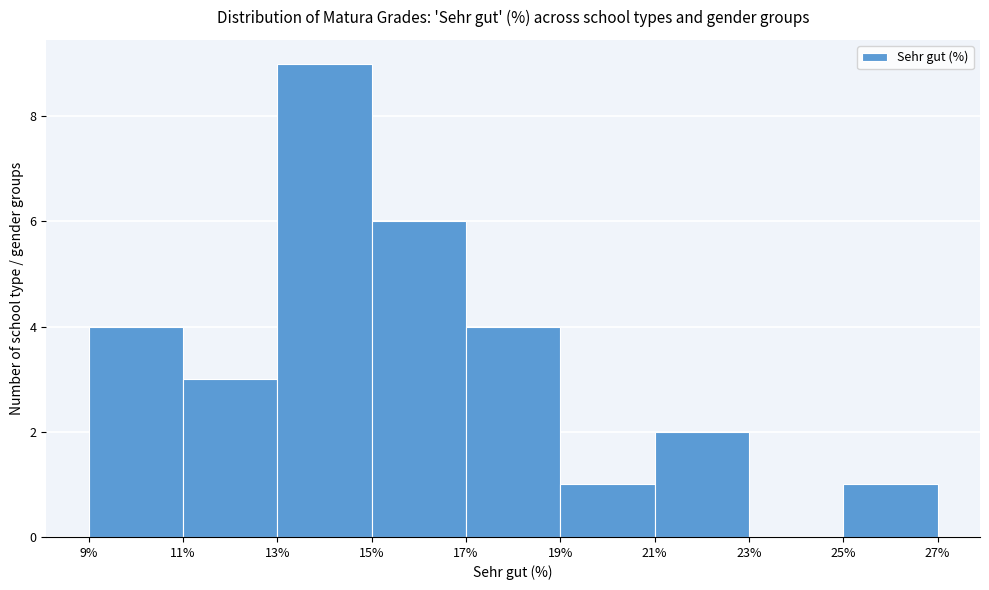

What is the height of the bar covering 19% to 21% on the x-axis? The values are not printed on the chart, so give them approximately, as read against the axis.

1